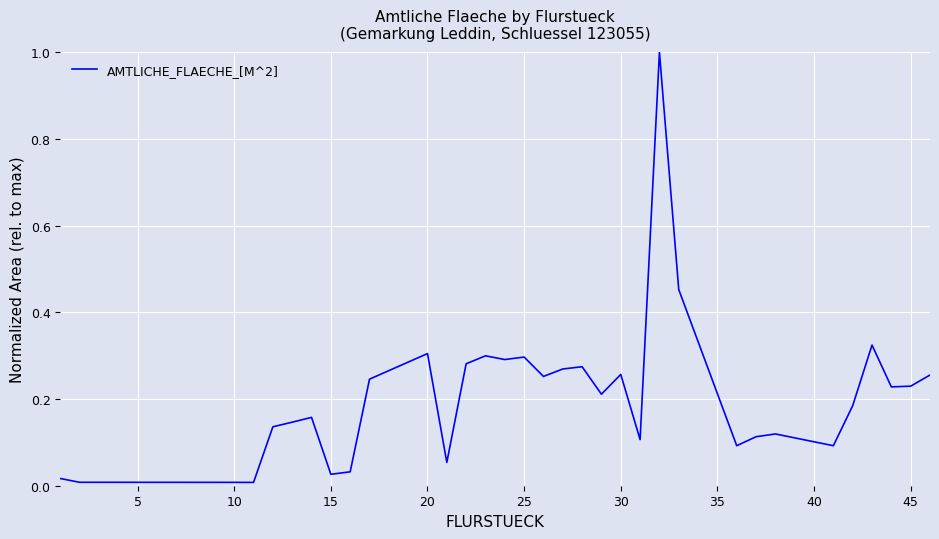

What is the difference between the maximum and minimum values?

1.0